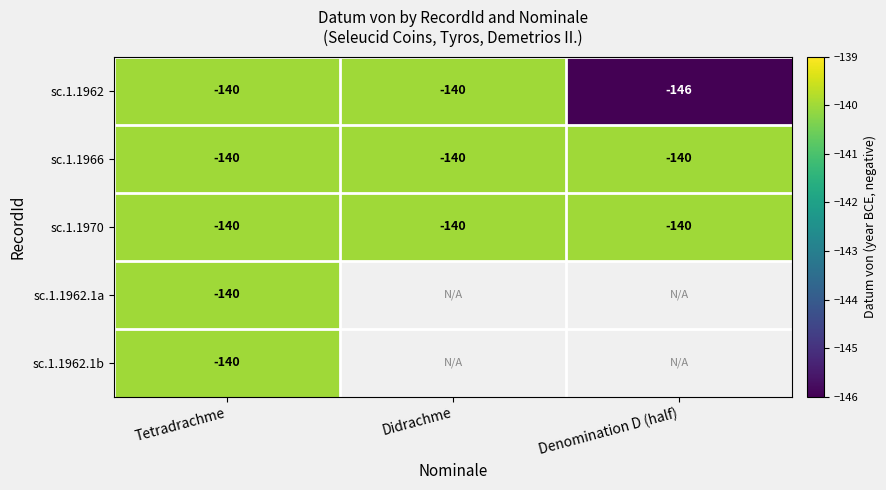

What is the average value of the sc.1.1970 series?

-140